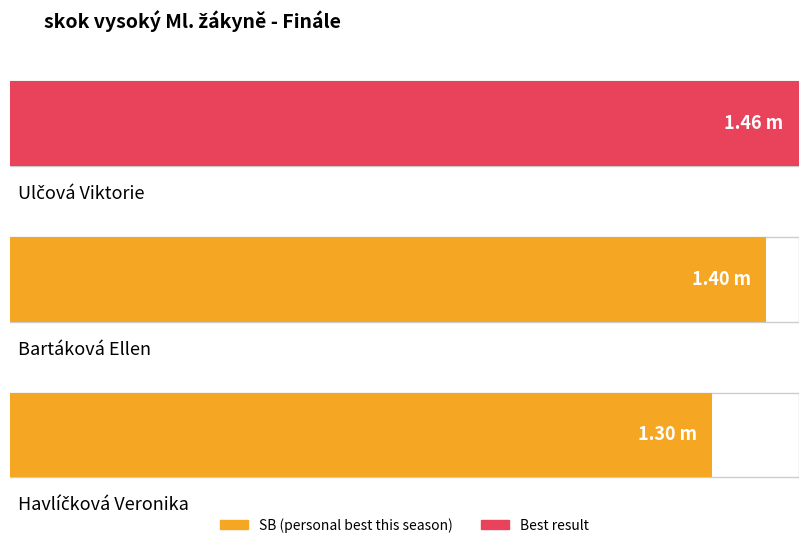

What is the difference between the values at Ulčová Viktorie and Havlíčková Veronika?

0.2